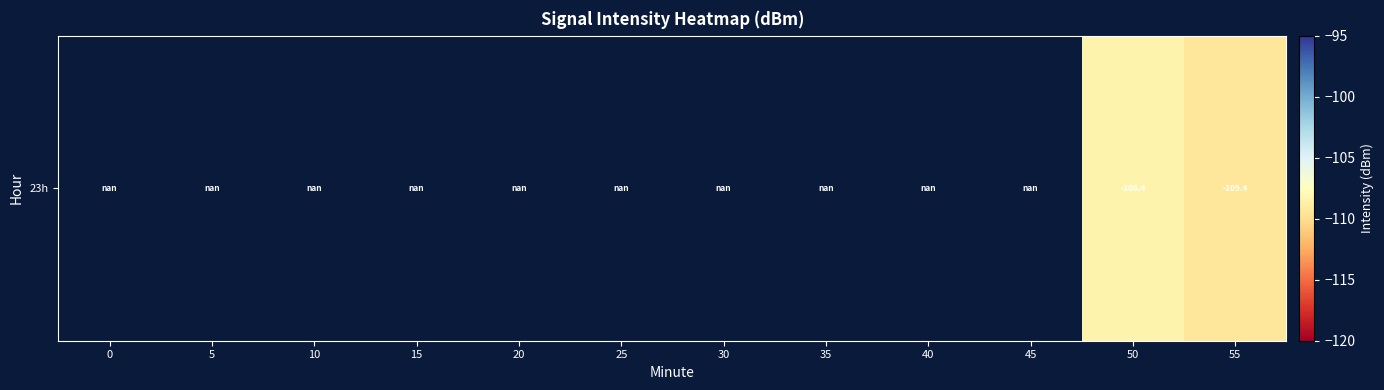

How many categories are shown in the chart?

12